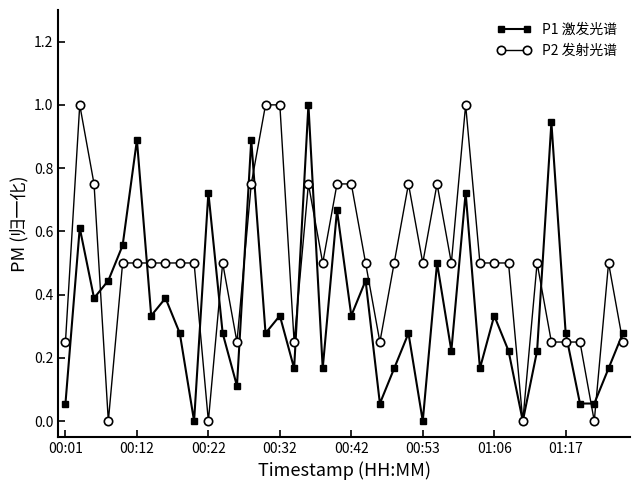

True or false: P2 发射光谱 has more than 0 interior local peaks.

True